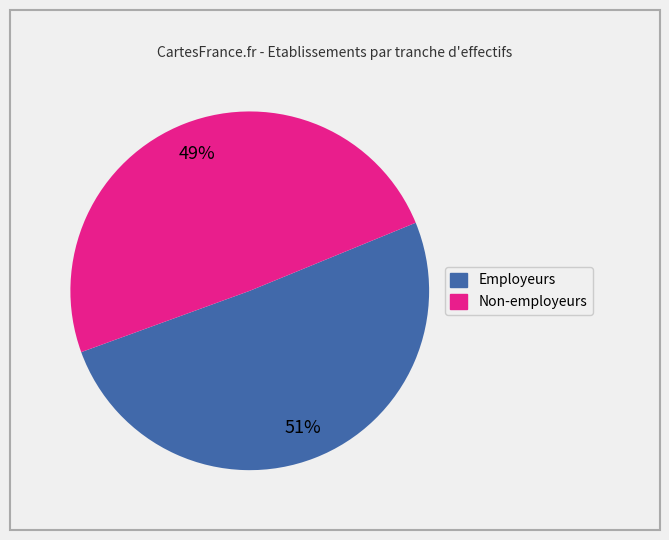

Count the number of slices in the pie.

2